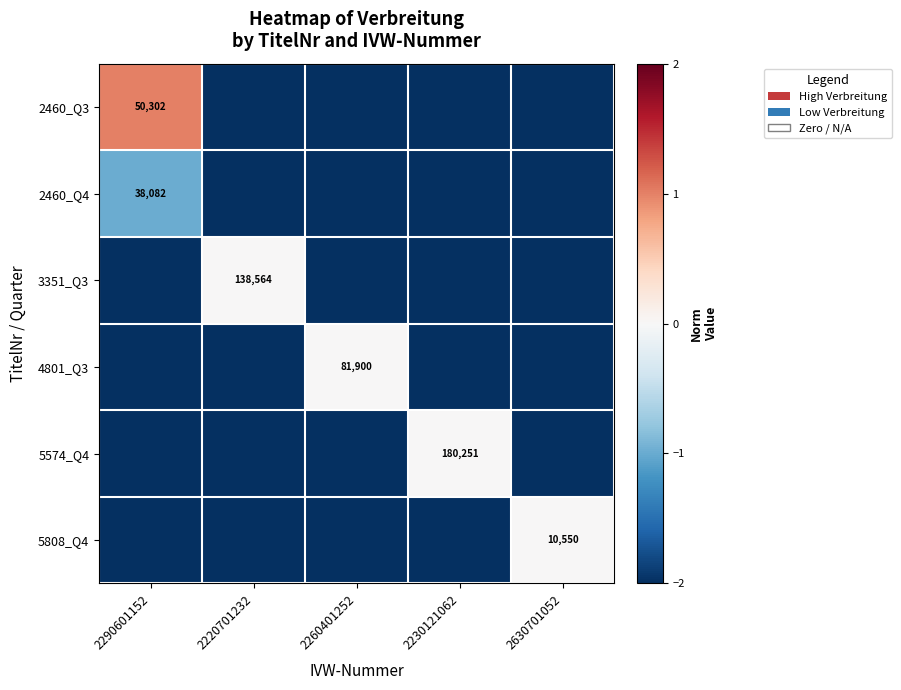

Is the value of 5574_Q4 at 2290601152 greater than the value of 2460_Q3 at 2230121062?

Yes